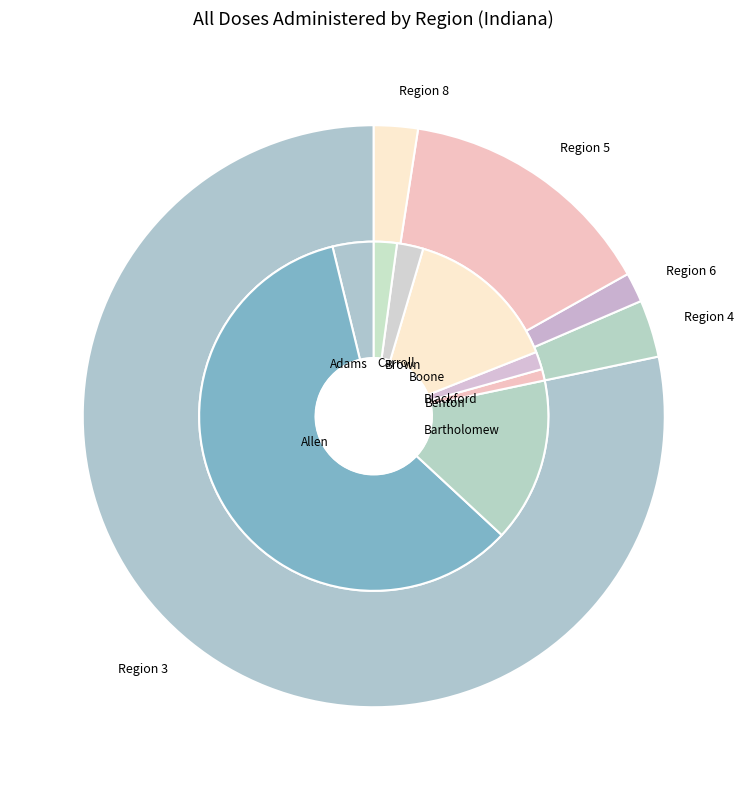

What percentage is NOT represented by Boone?

87.5%